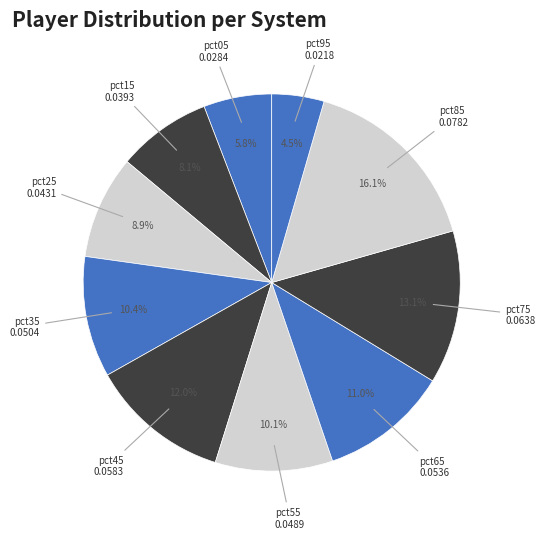

Rank the categories by value from lowest to highest.

pct95, pct05, pct15, pct25, pct55, pct35, pct65, pct45, pct75, pct85